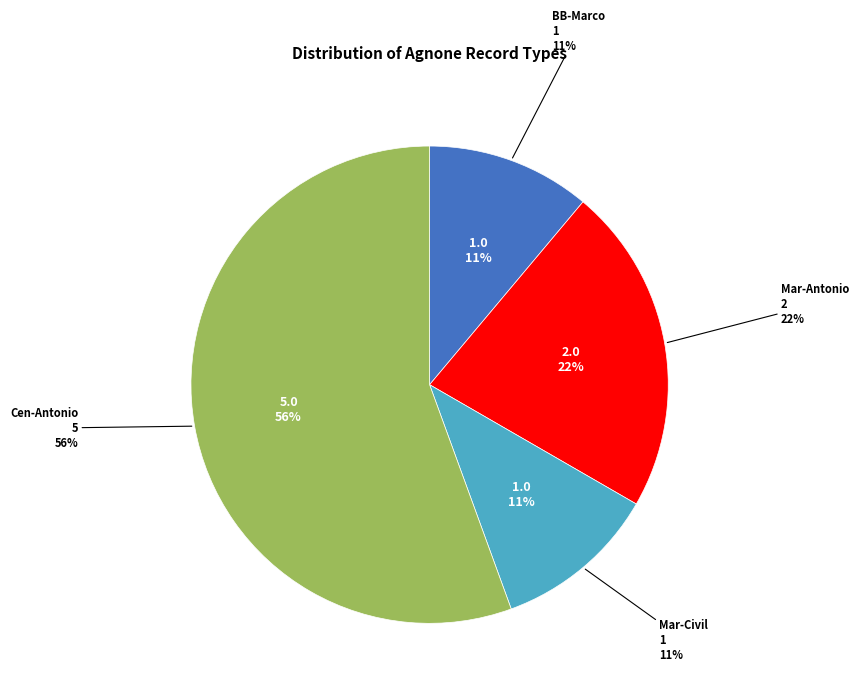

To the nearest percent, what portion does Mar-Civil represent?

11%